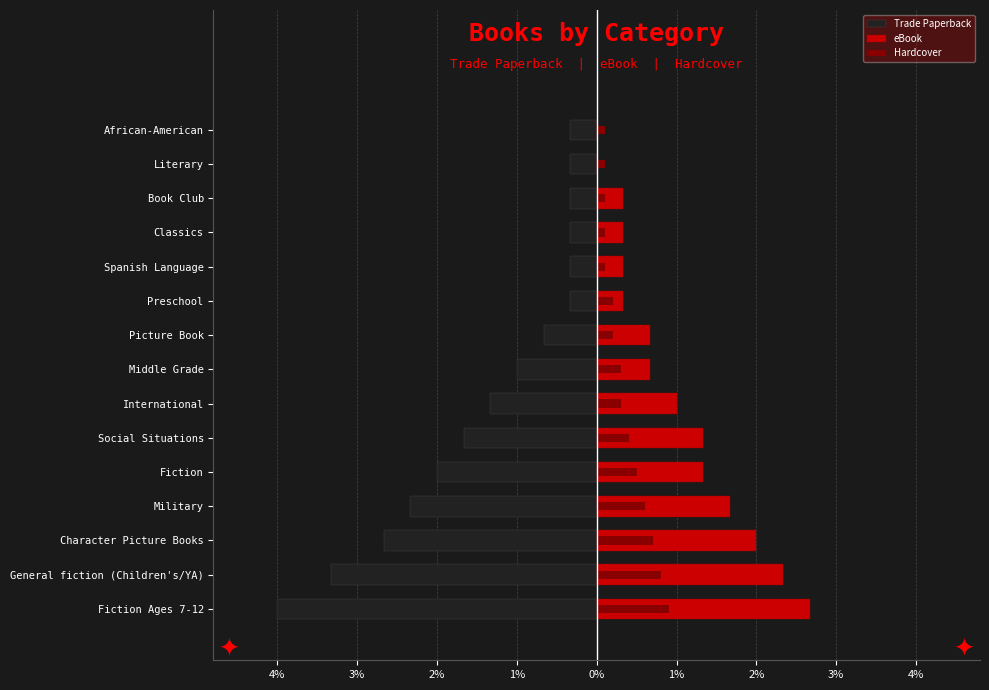

Does the chart contain stacked bars?

No